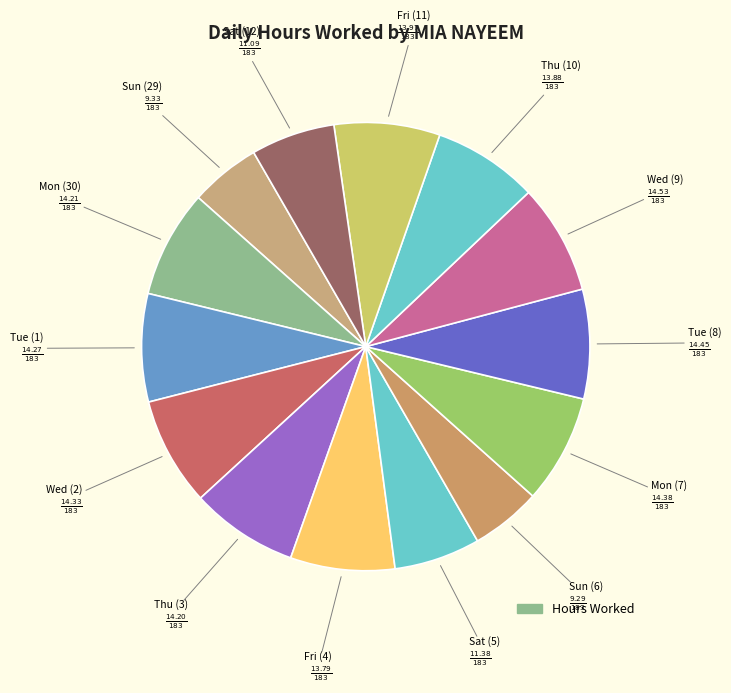

Is there any slice that represents more than half of the pie?

No